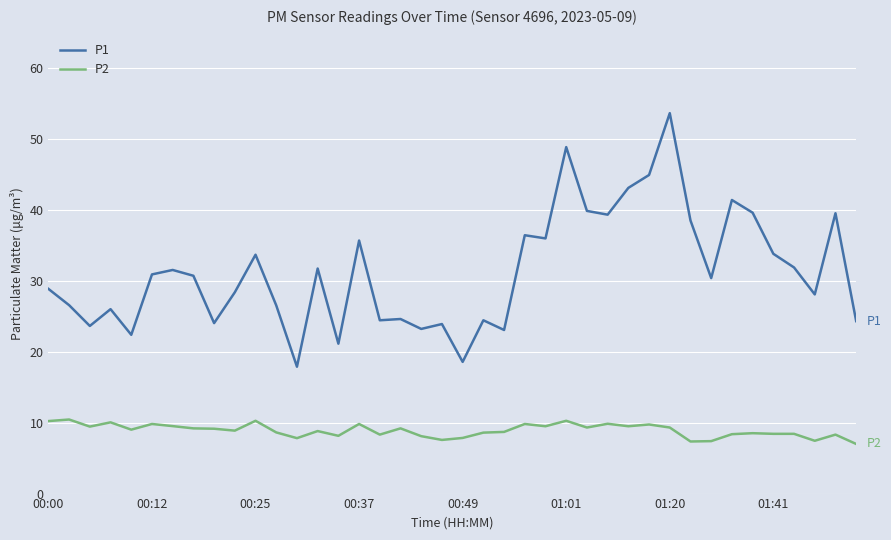

Which series has the largest range (max minus min)?

P1